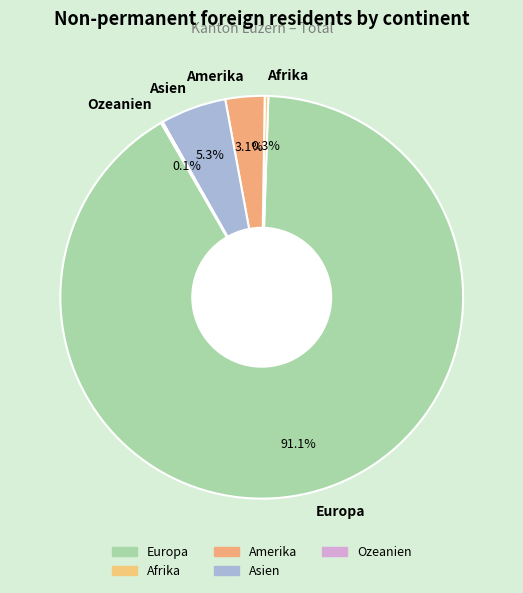

What is the total percentage of Amerika and Afrika?

3.4%